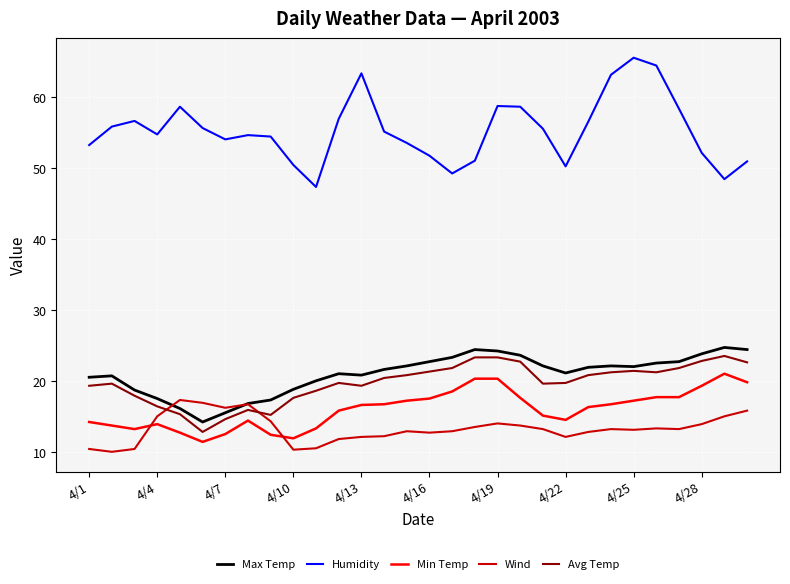

What is the lowest value of the Avg Temp series?

12.8